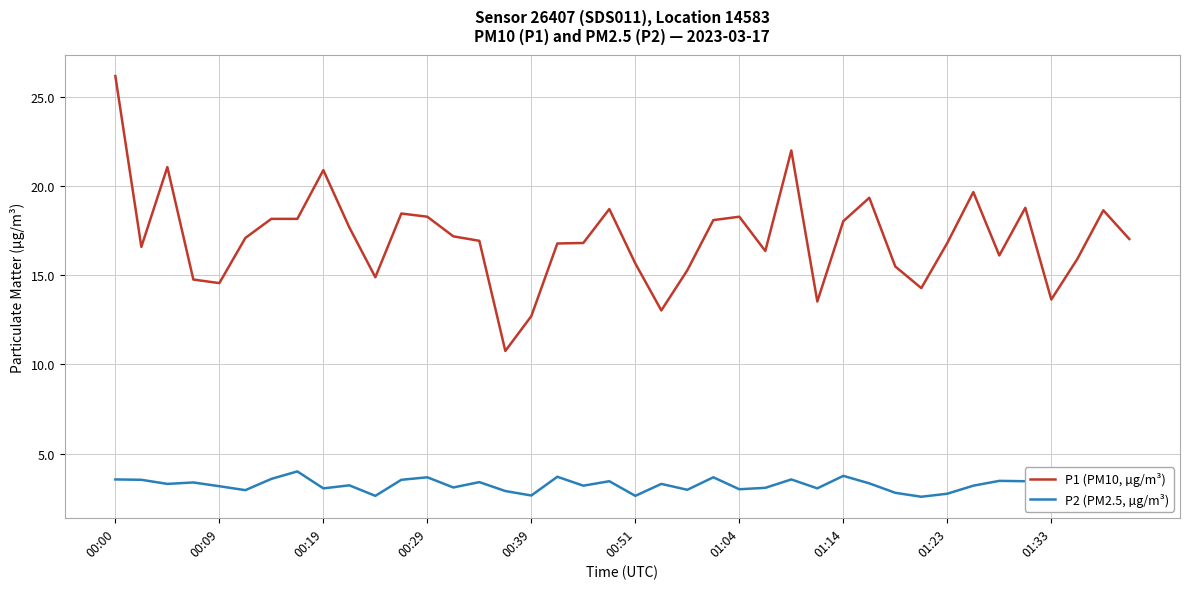

True or false: P1 (PM10, µg/m³) and P2 (PM2.5, µg/m³) intersect in this chart.

False